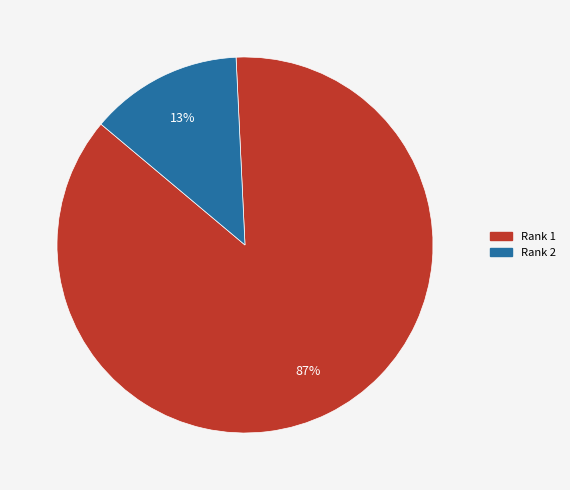

The Rank 2 slice represents 13% of the pie. True or false?

True